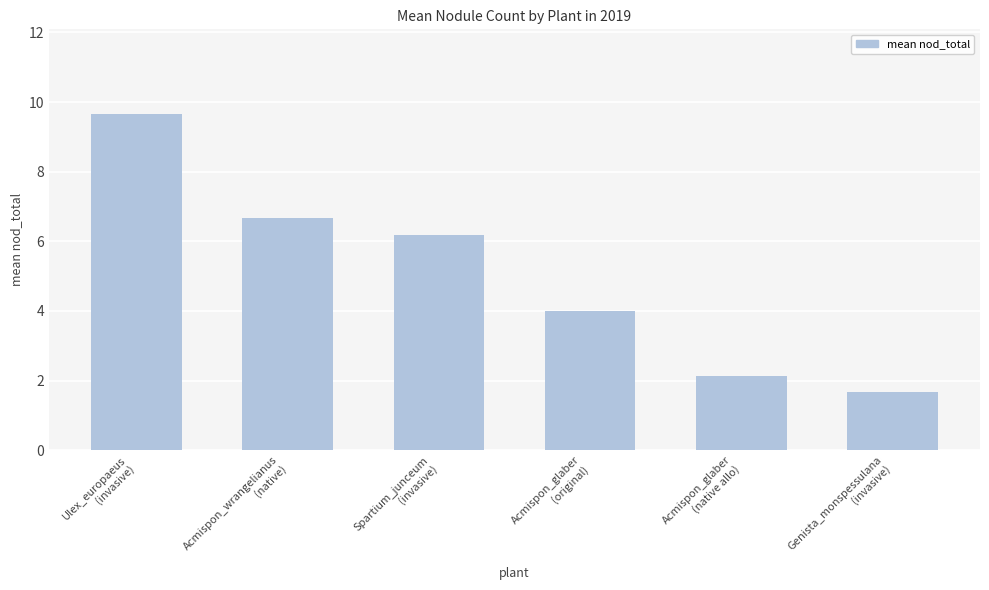

Where is the data nearest to the value 5?

Acmispon_glaber
(original)